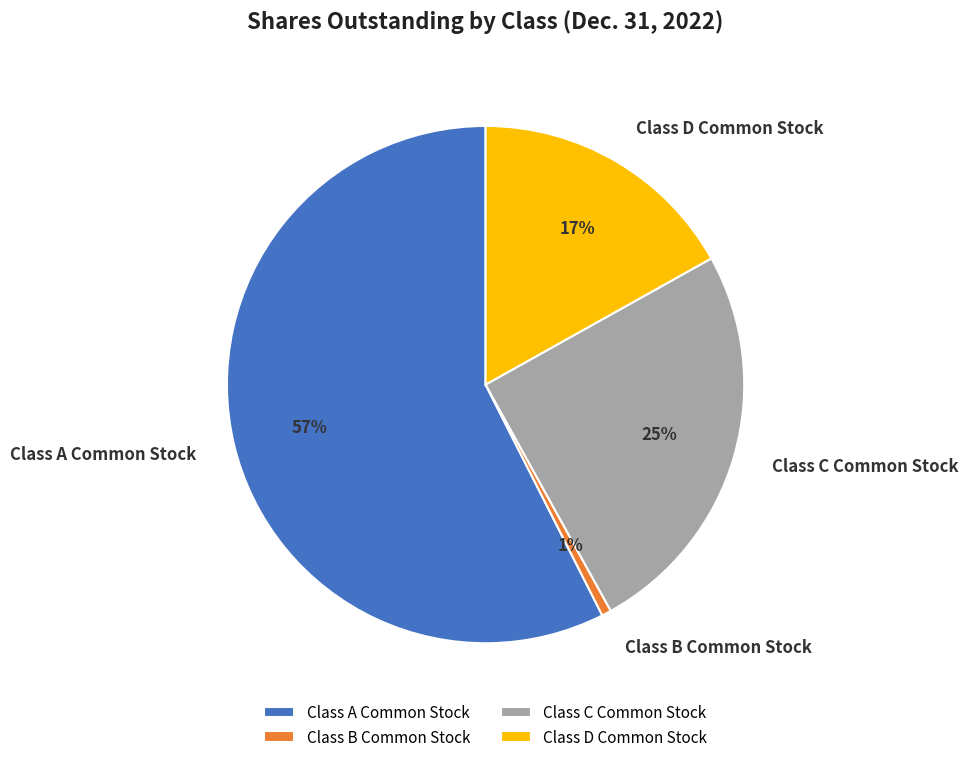

Between Class D Common Stock and Class B Common Stock, which is larger?

Class D Common Stock